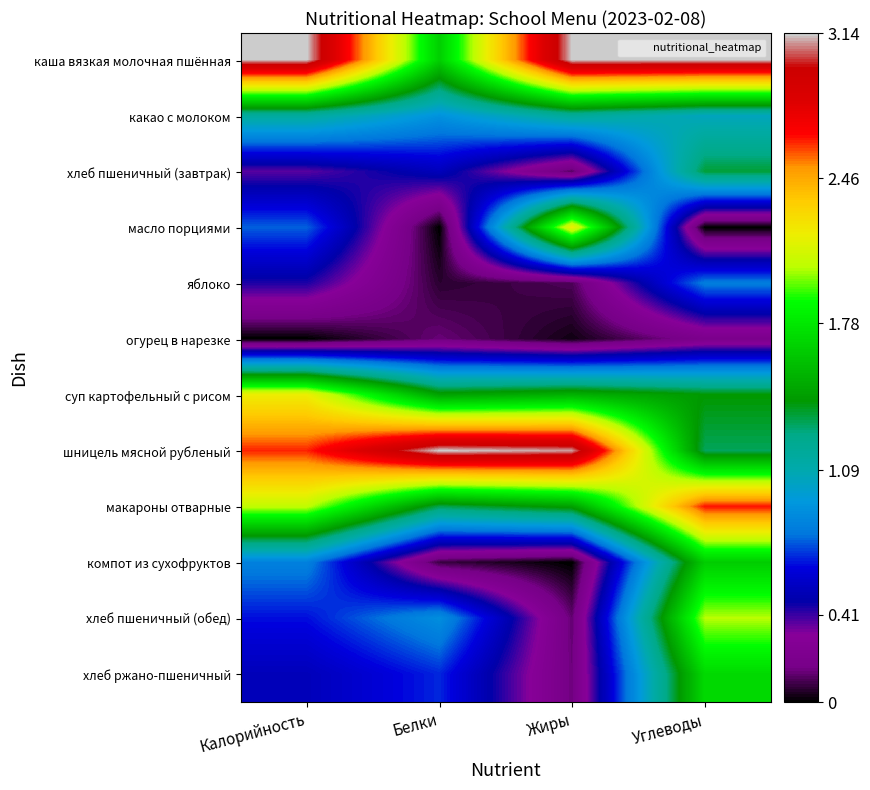

How many data points does each series have?

4